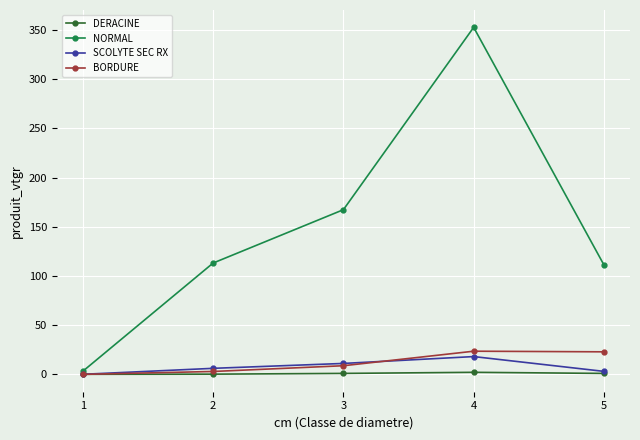

What is the average value of the NORMAL series?

149.6